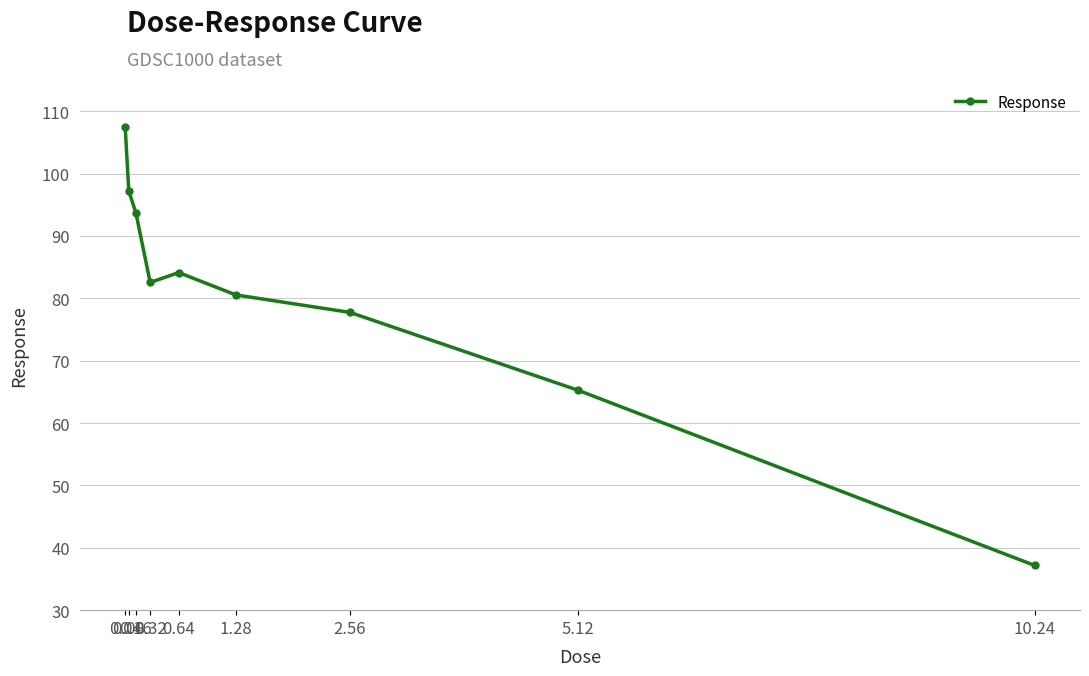

How many lines are shown in the chart?

1